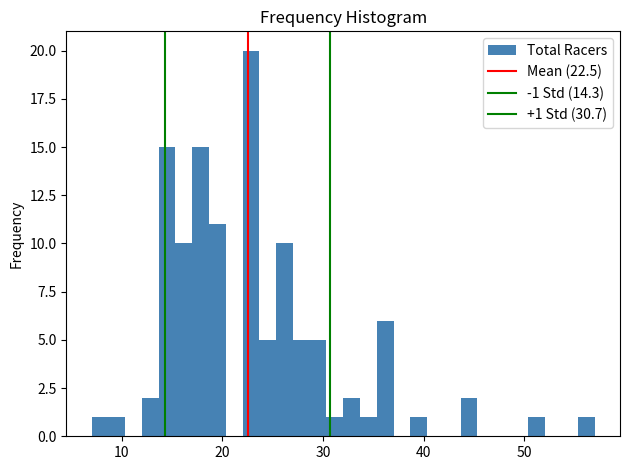

Read against the x-axis, roughly where is the centre of the tallest bar?

23